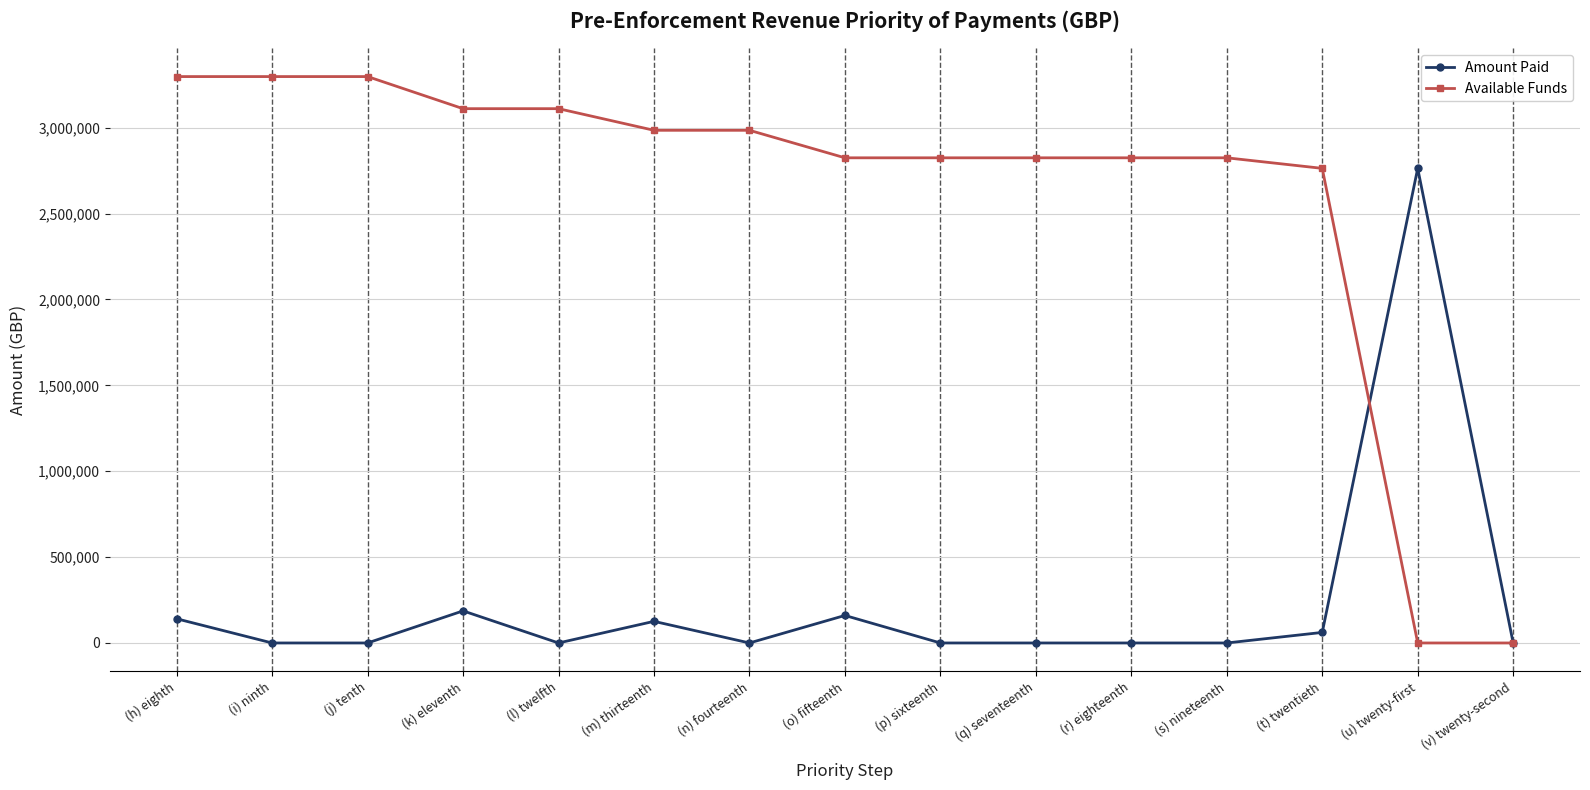

What are all the series names shown in the legend?

Amount Paid, Available Funds